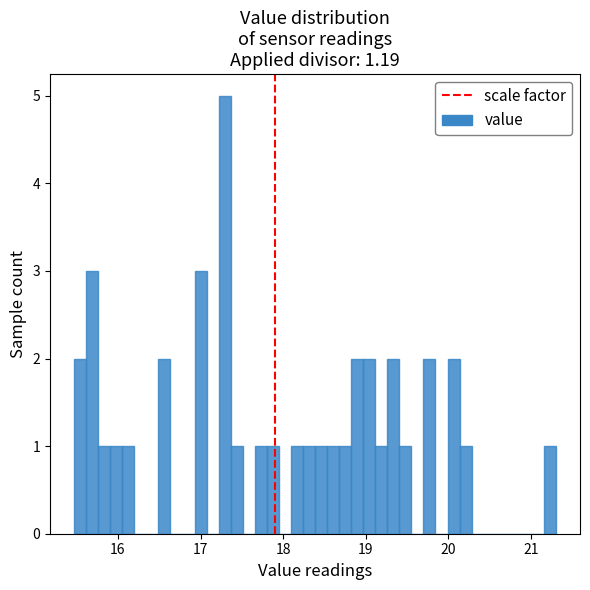

Read against the x-axis, roughly where is the centre of the tallest bar?

17.3